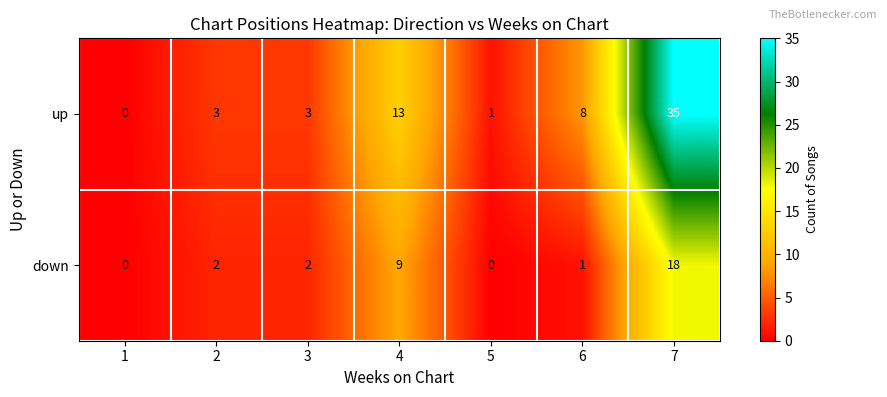

Rank the series by their maximum value, from lowest to highest.

down, up